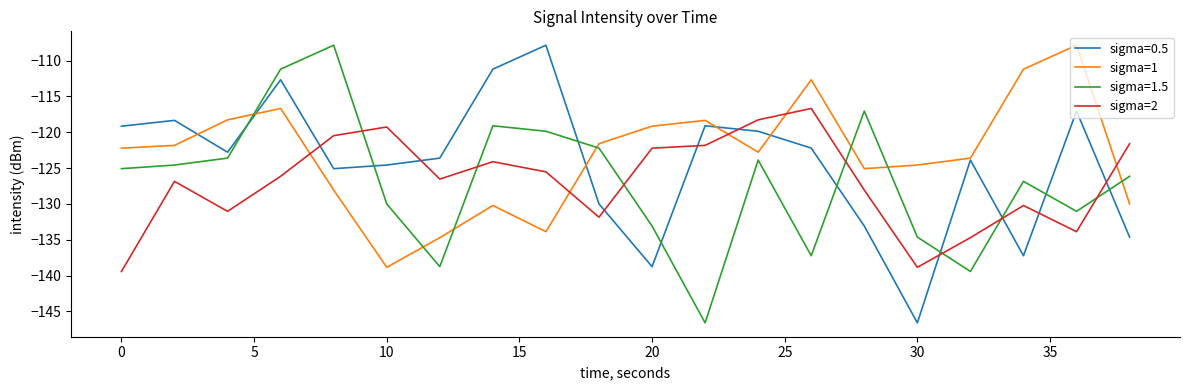

What is the difference between the second highest and minimum values in the sigma=2 series?

21.2